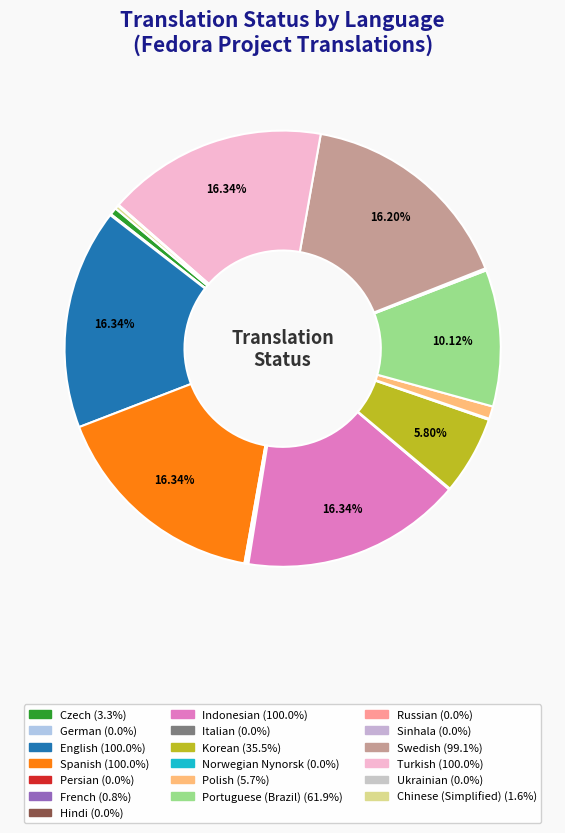

To the nearest percent, what is the average slice percentage?

5%